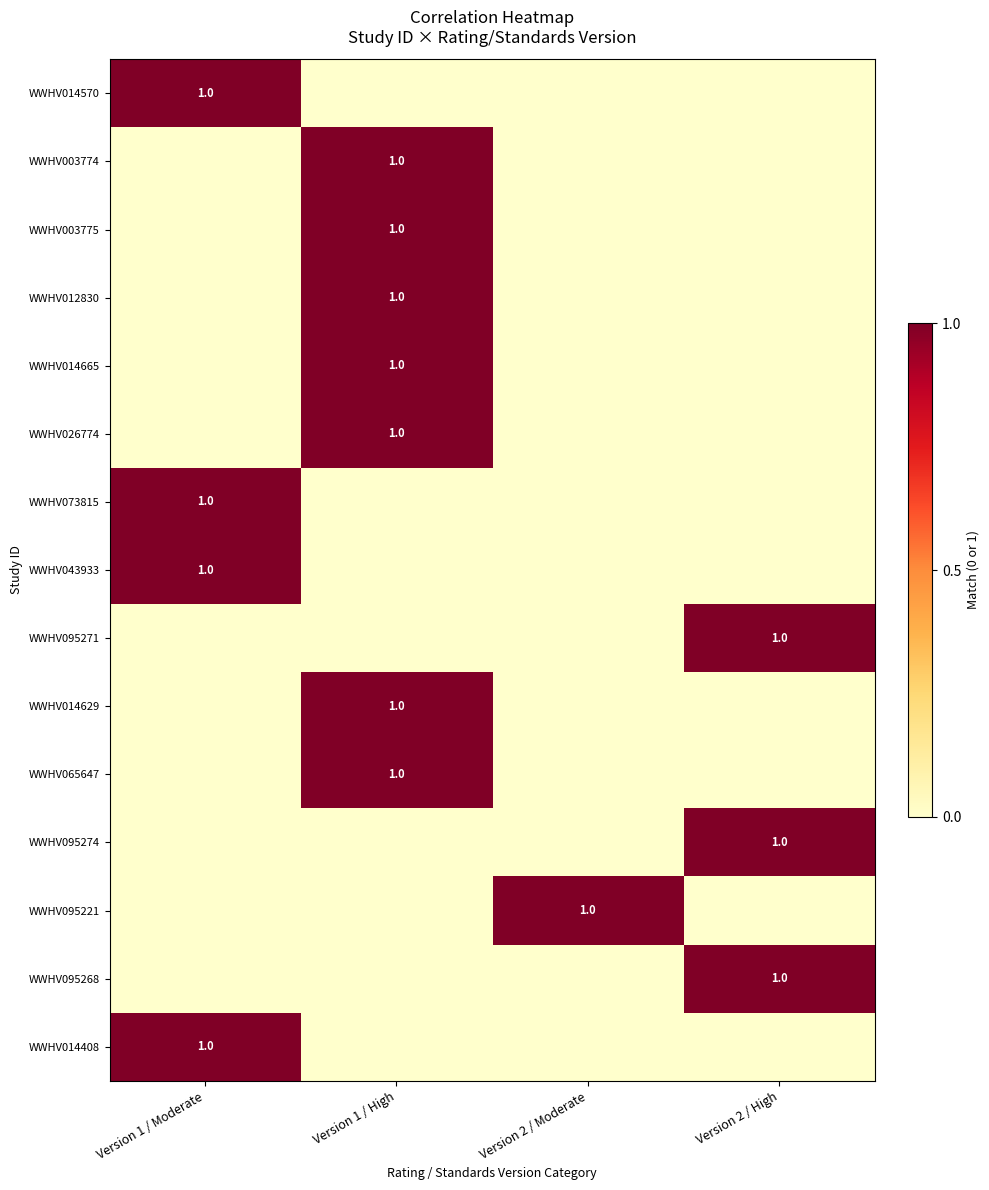

At which label does WWHV014665 reach its peak?

Version 1 / High